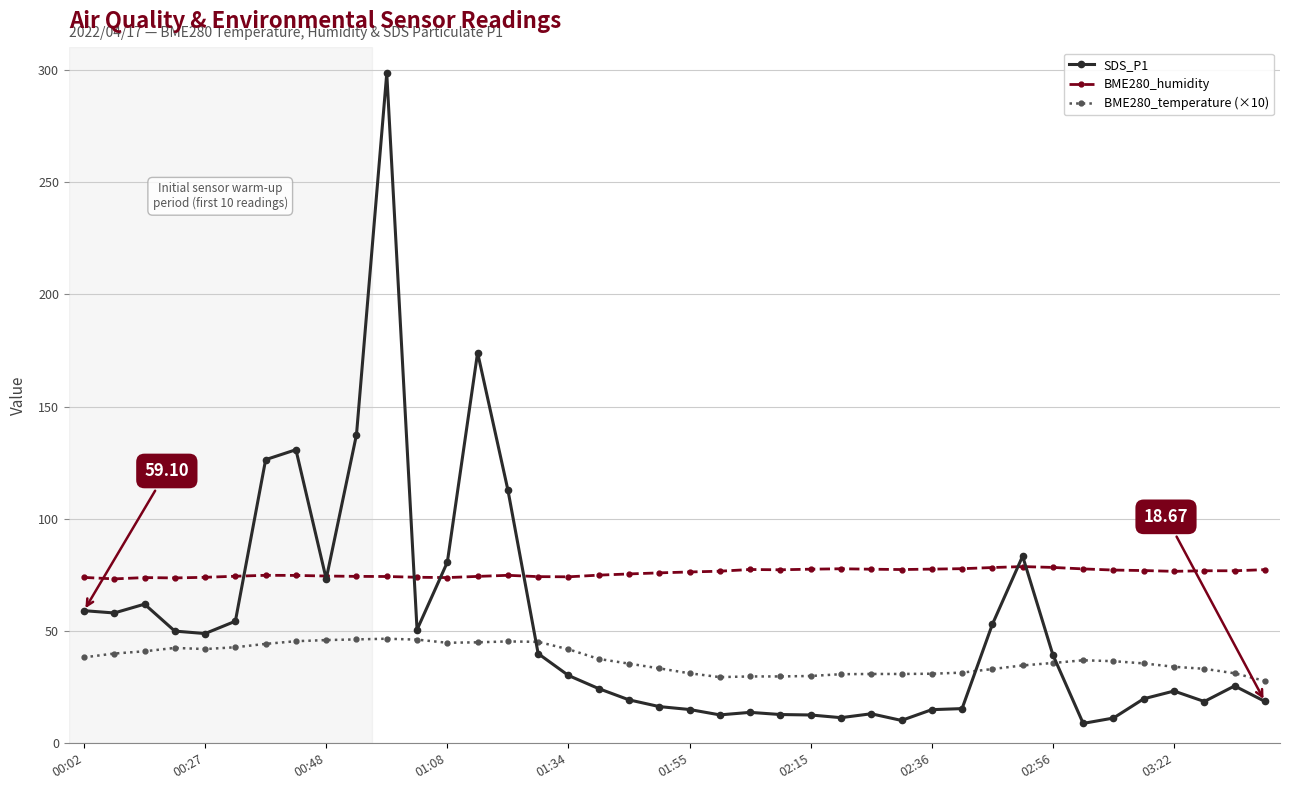

What is the difference between the maximum and second lowest values in the BME280_temperature (×10) series?

17.1